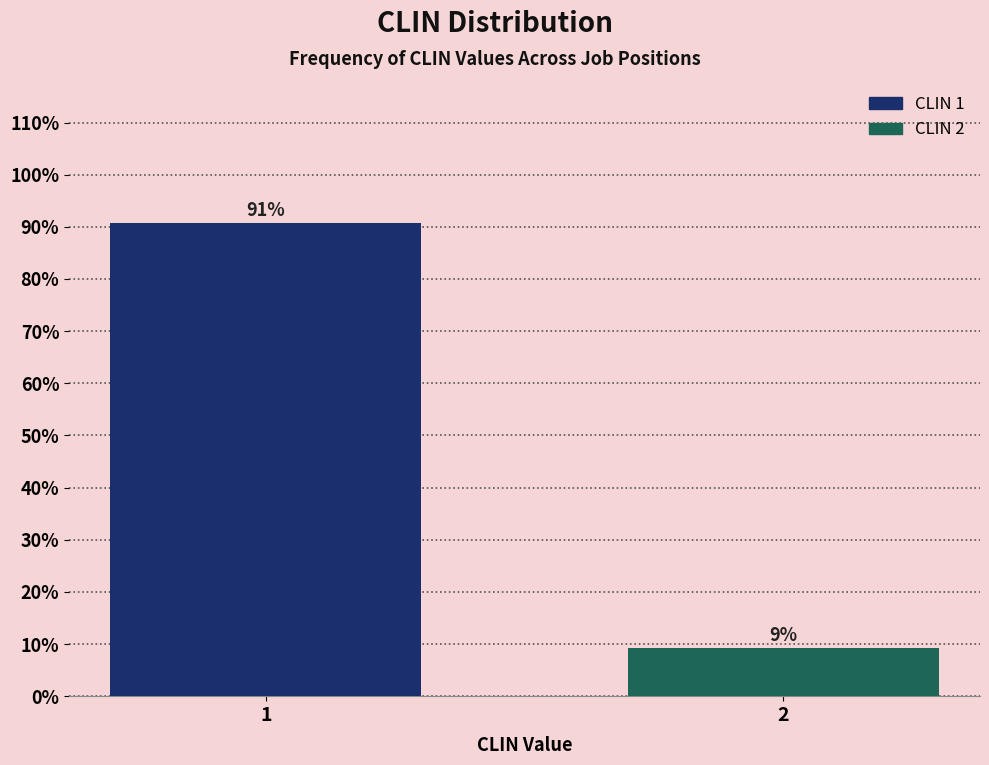

What is the sum of all values?

100.0